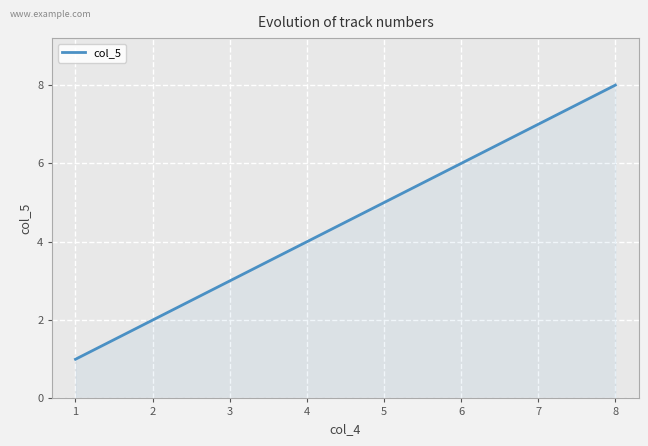

Count the number of data series in this chart.

1